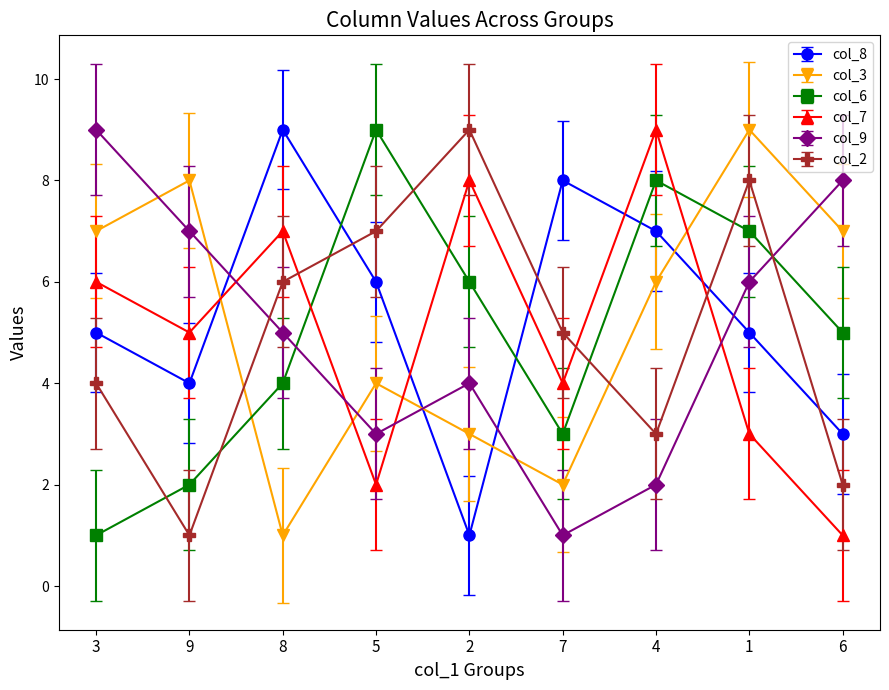

Rank the series at 1 from lowest to highest value.

col_7, col_8, col_9, col_6, col_2, col_3